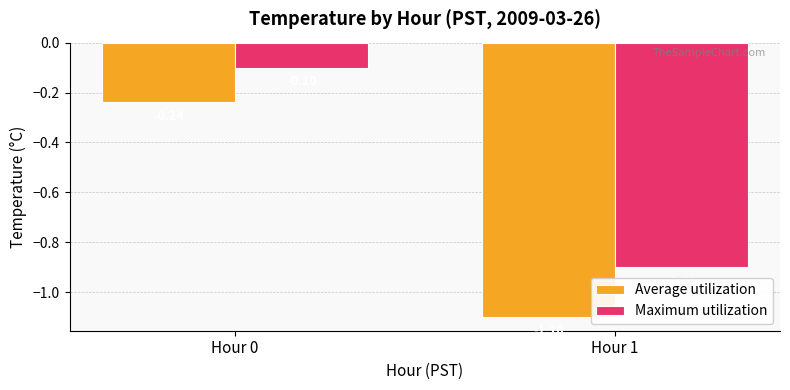

Which series has the largest range (max minus min)?

Average utilization